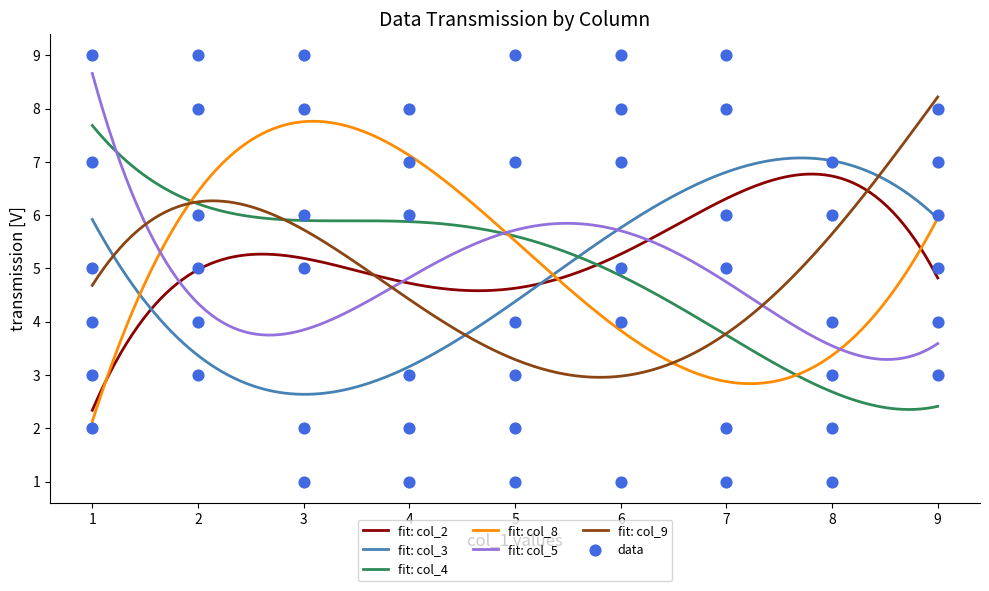

At how many categories does at least one series exceed 3?

9